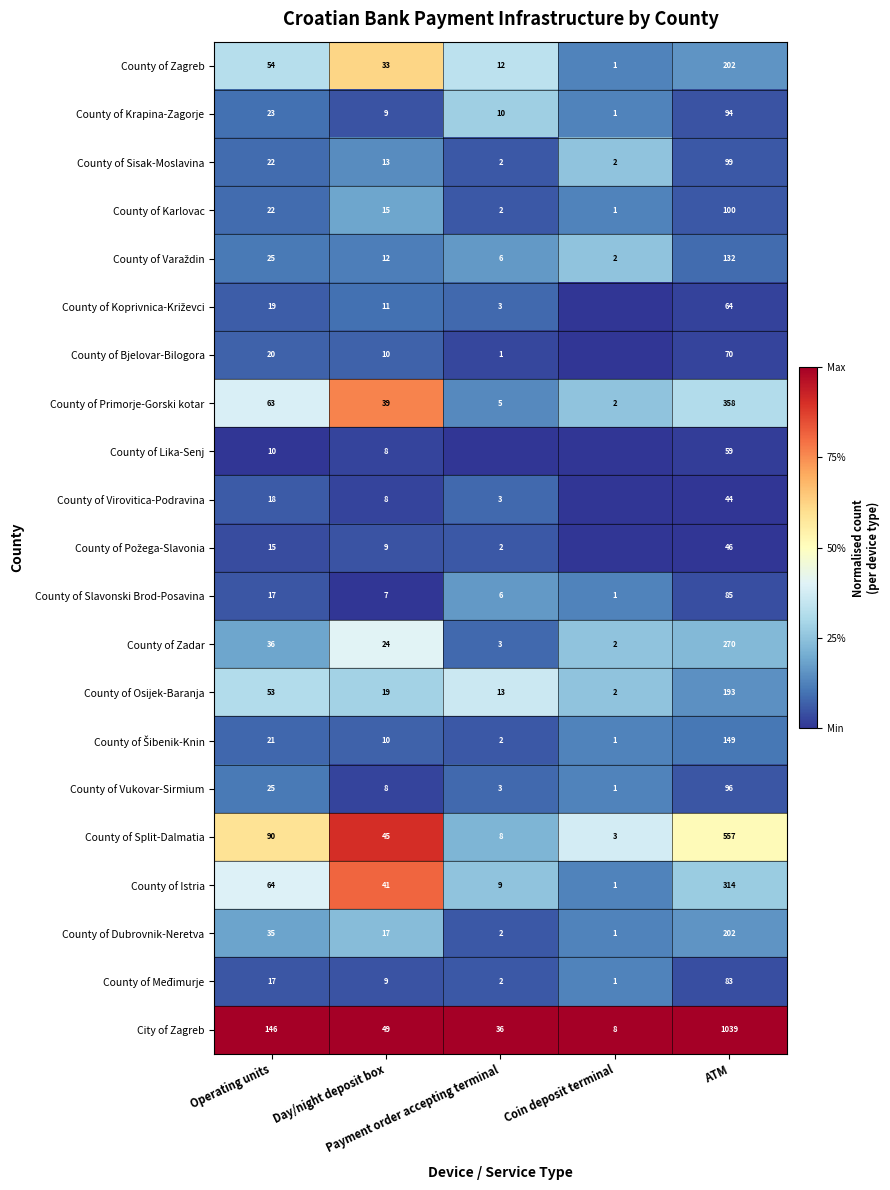

What is the average value of the City of Zagreb series?

256